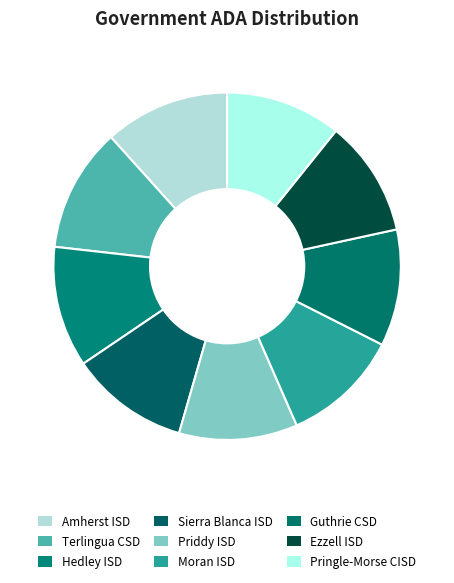

Which category has the biggest portion of the pie?

Amherst ISD